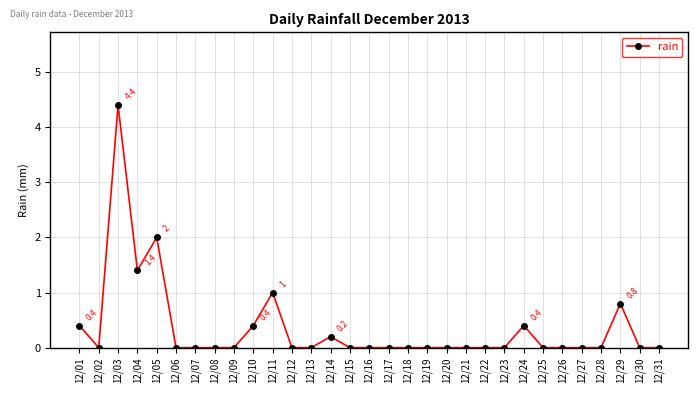

What is the value of the 1st point from the left?

0.4